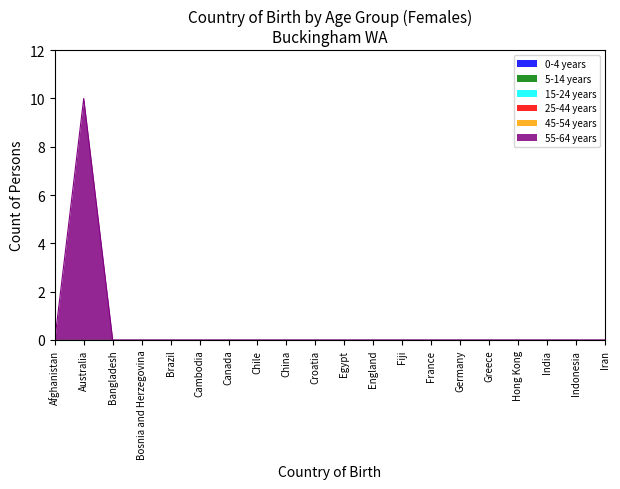

True or false: Prediction and Target cross at least once.

False